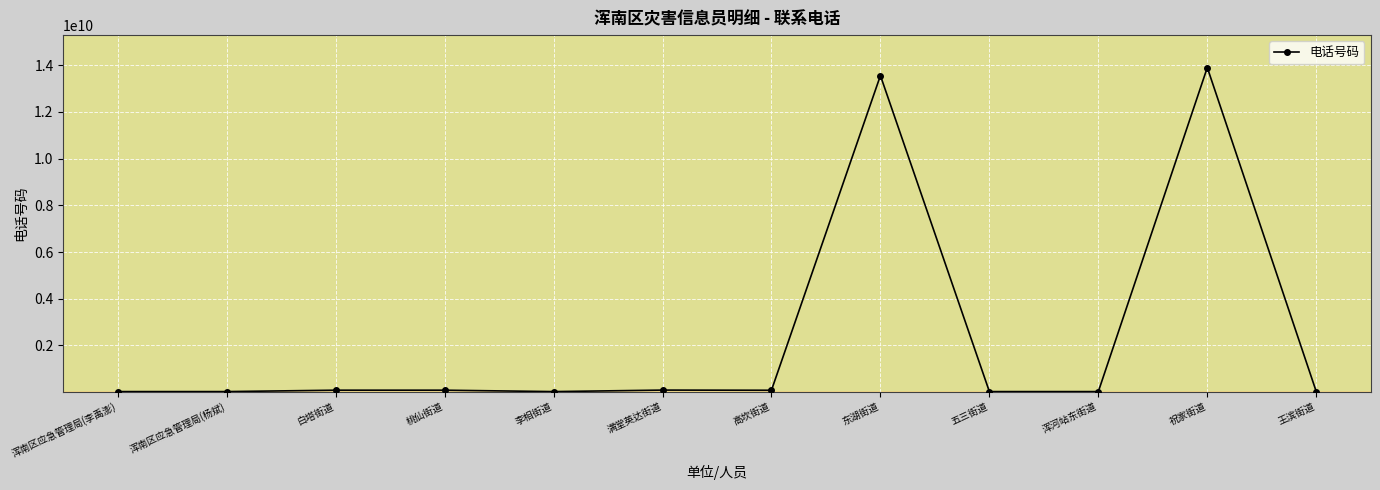

Which category has the highest value across all series?

祝家街道